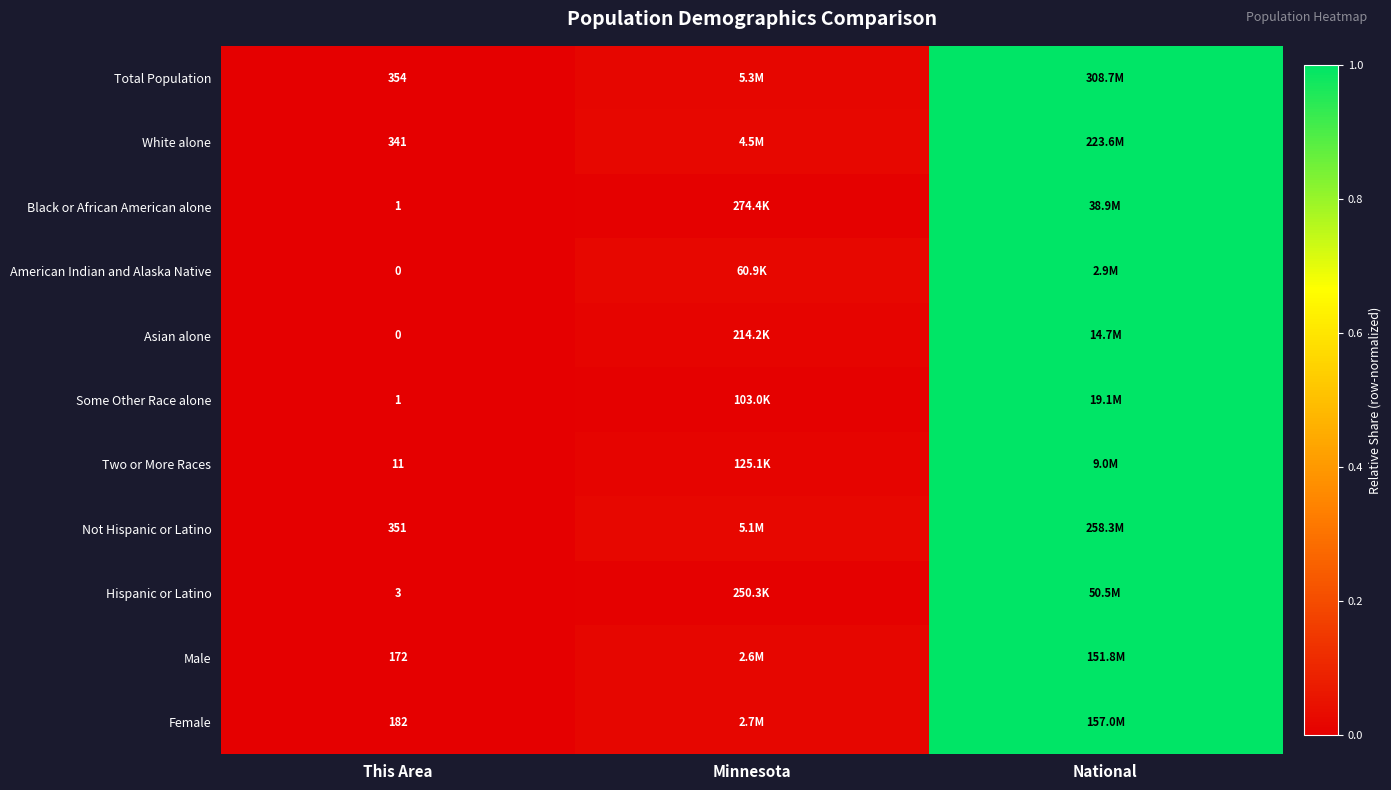

Is it true that Female equals 0.0 at Minnesota?

False